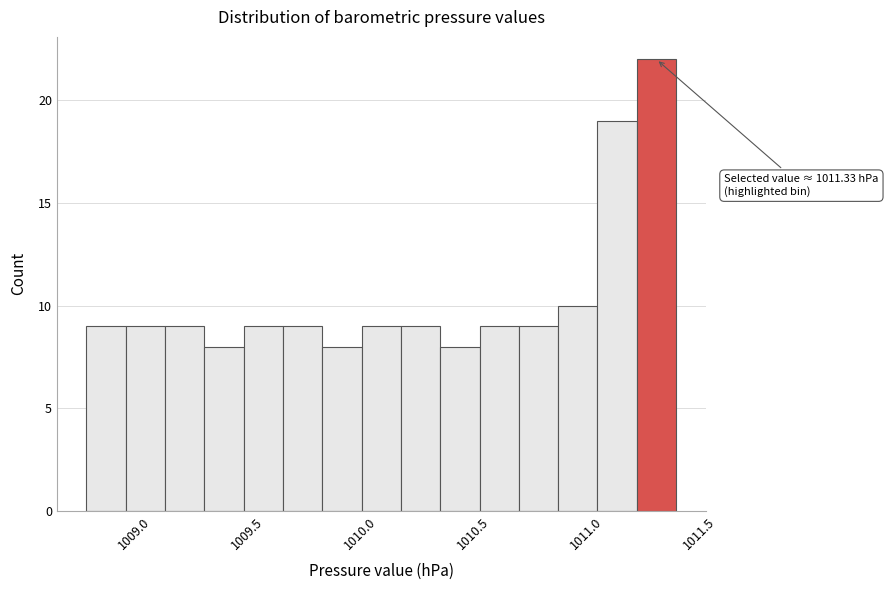

Read against the x-axis, roughly where is the centre of the tallest bar?

1011.30